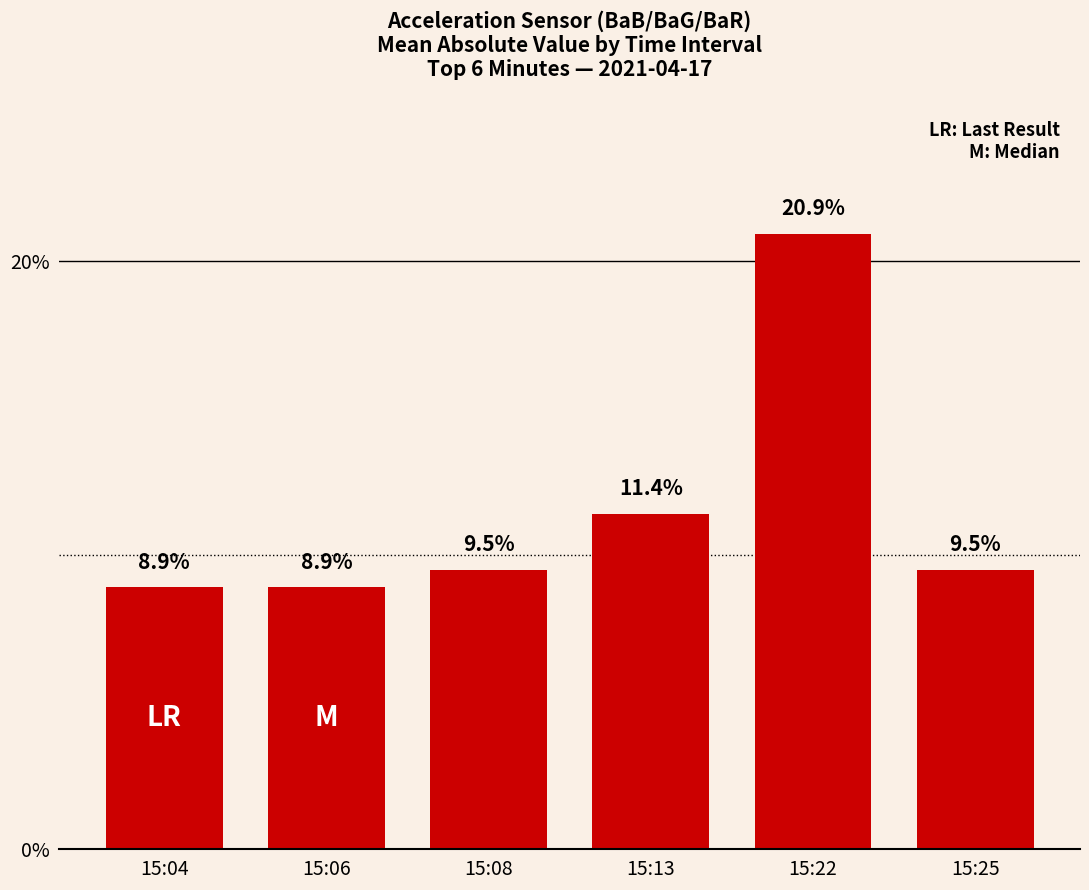

Is it true that the value at 15:25 is 9.5?

True